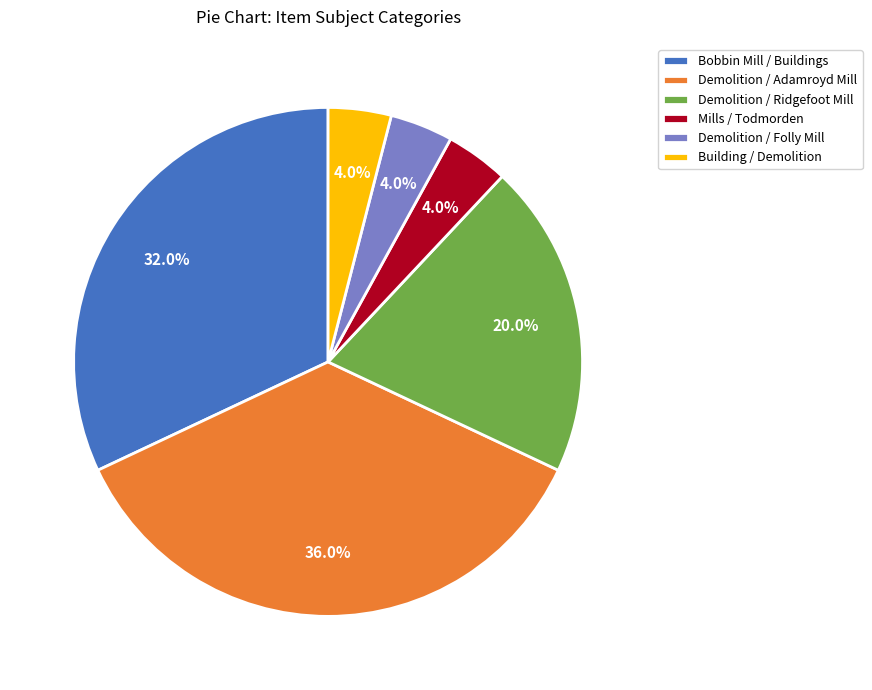

What is the largest slice in the pie chart?

Demolition / Adamroyd Mill